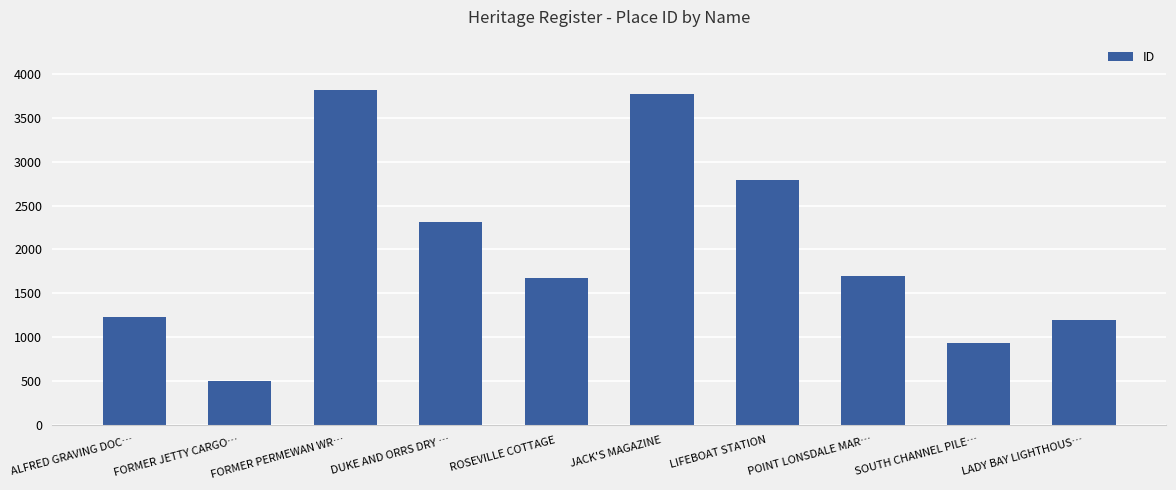

Reading left to right, extract all data points from this chart.

1231	500	3818	2309	1670	3770	2793	1693	931	1197